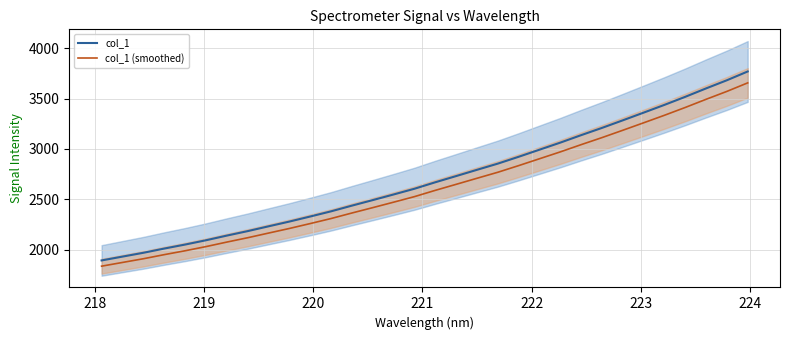

What is the difference between the maximum and second lowest values in the col_1 (smoothed) series?

1780.5